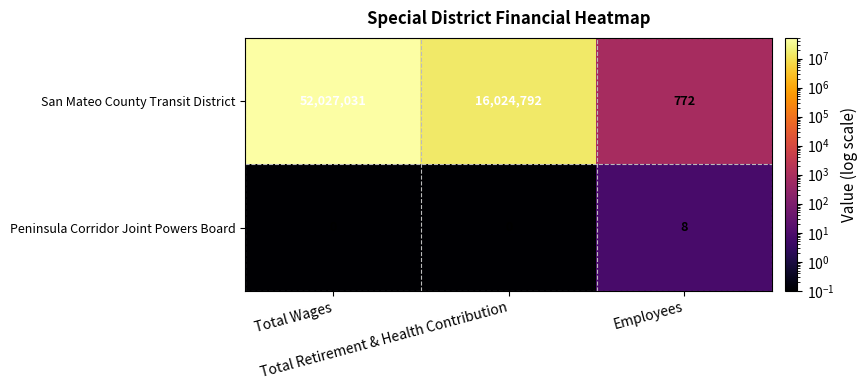

Which label corresponds to the largest value in the chart?

Total Wages